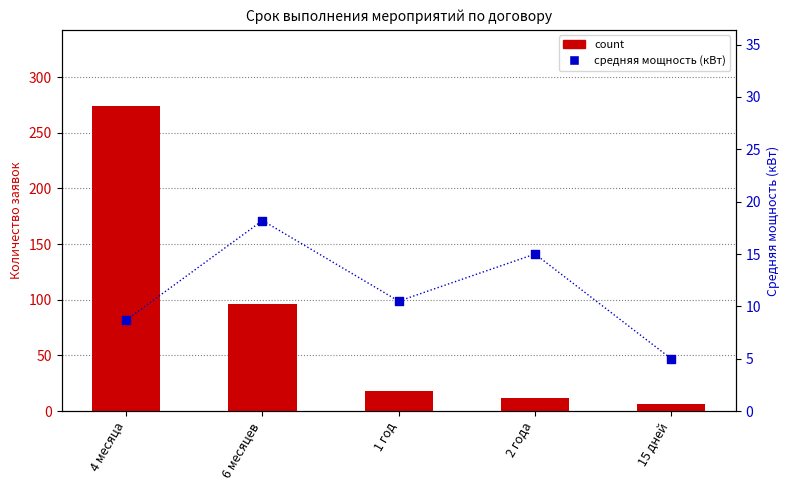

Which series contains the highest Y value?

count